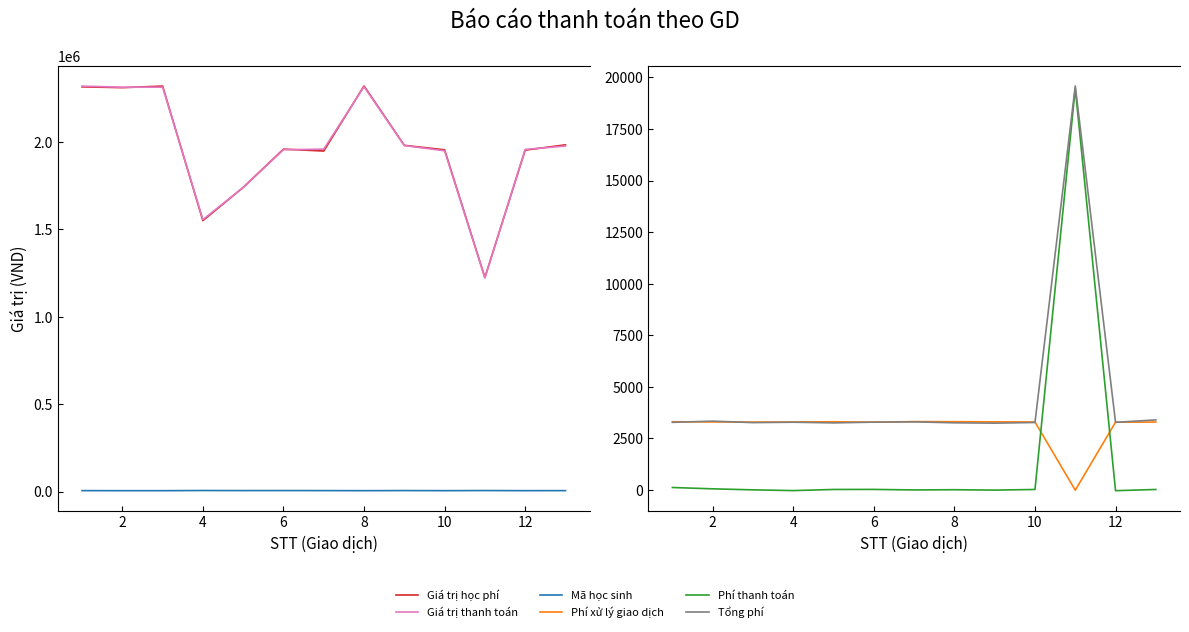

The value of Phí xử lý giao dịch at 10 is -4.2. True or false?

False